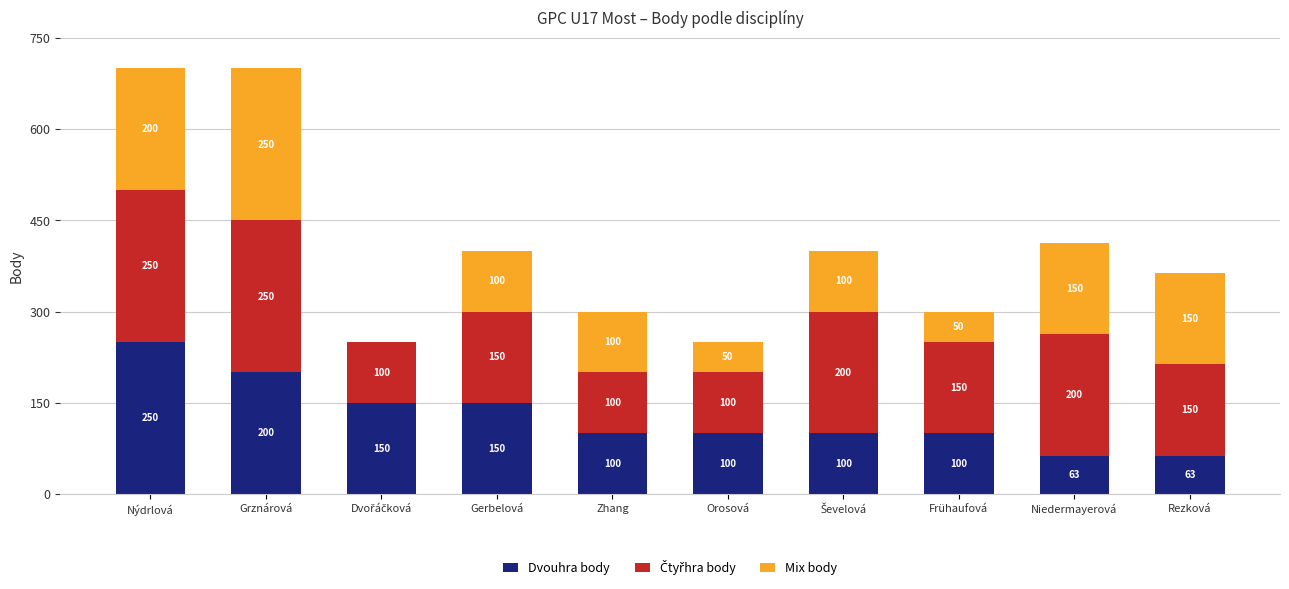

Count the number of categories in the chart.

10